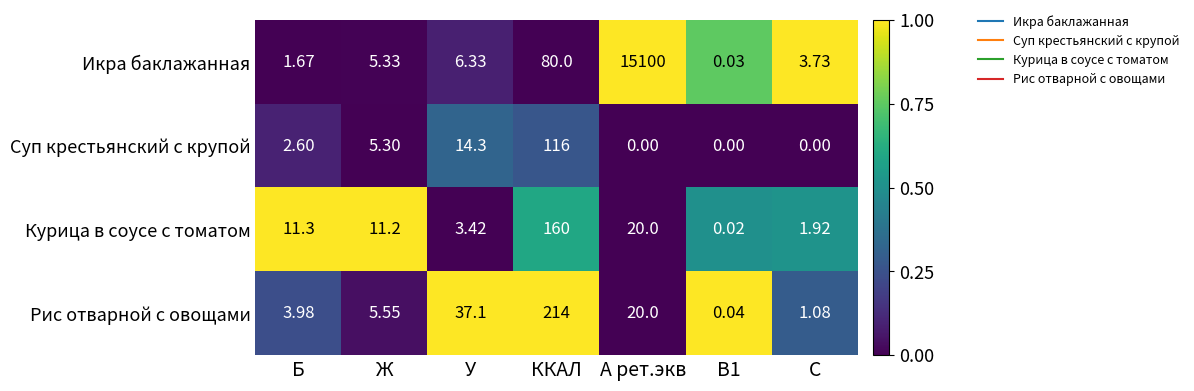

Which series has the largest total across all categories?

Икра баклажанная